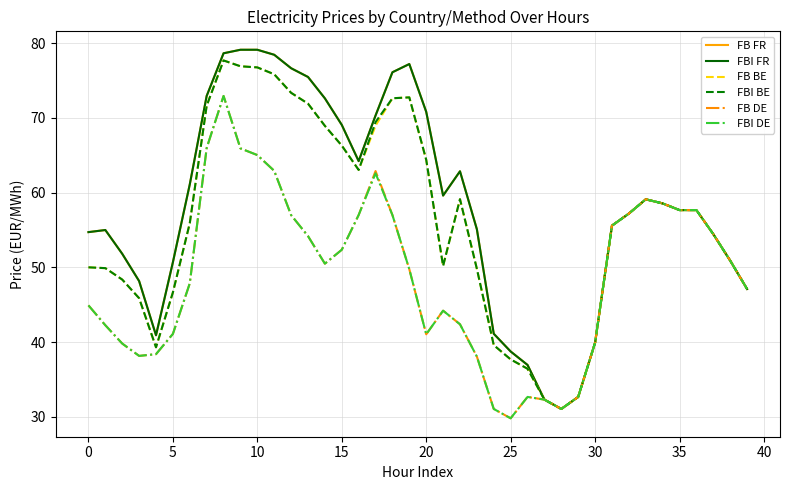

Does the chart display data point markers on the line(s)?

No